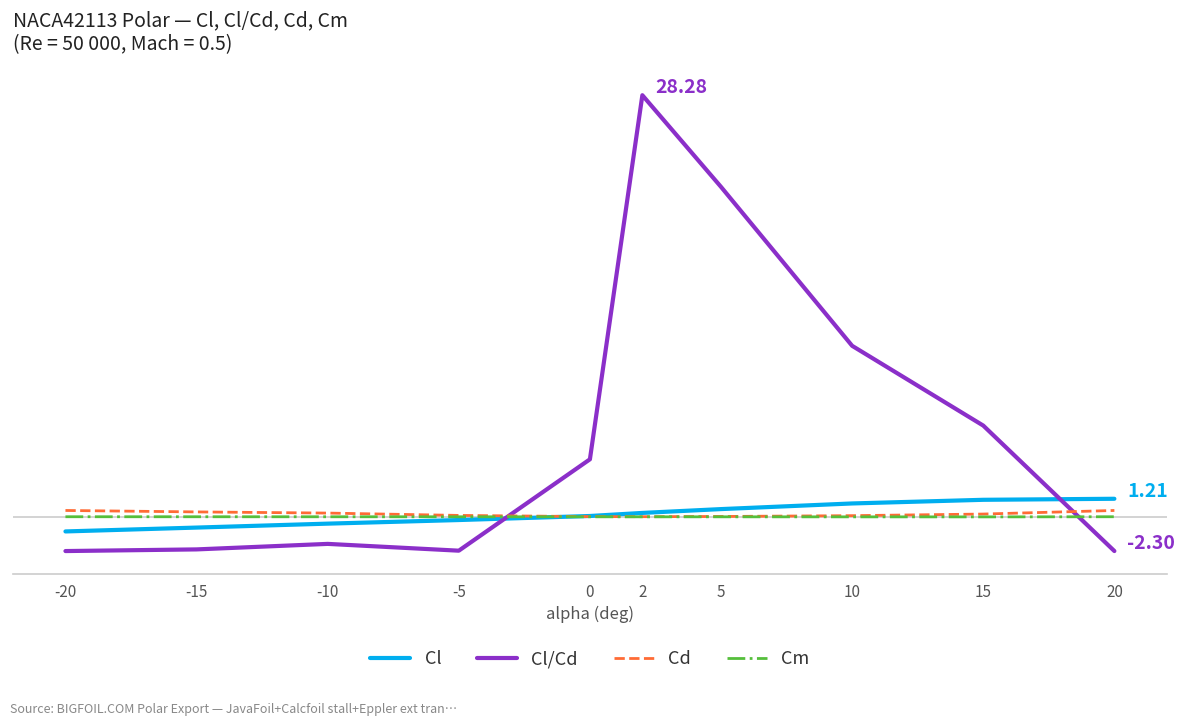

Which label corresponds to the smallest value in the chart?

-20